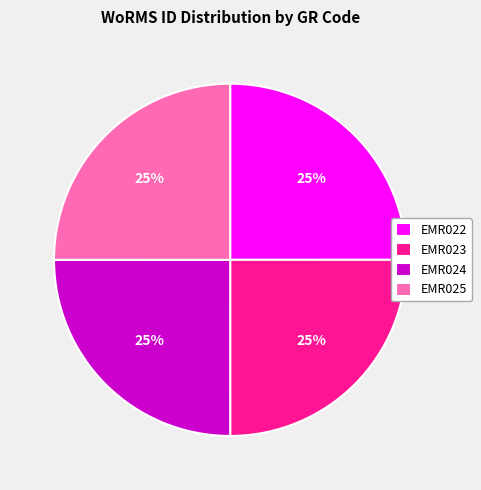

To the nearest percent, what percentage of the pie is EMR023?

25%